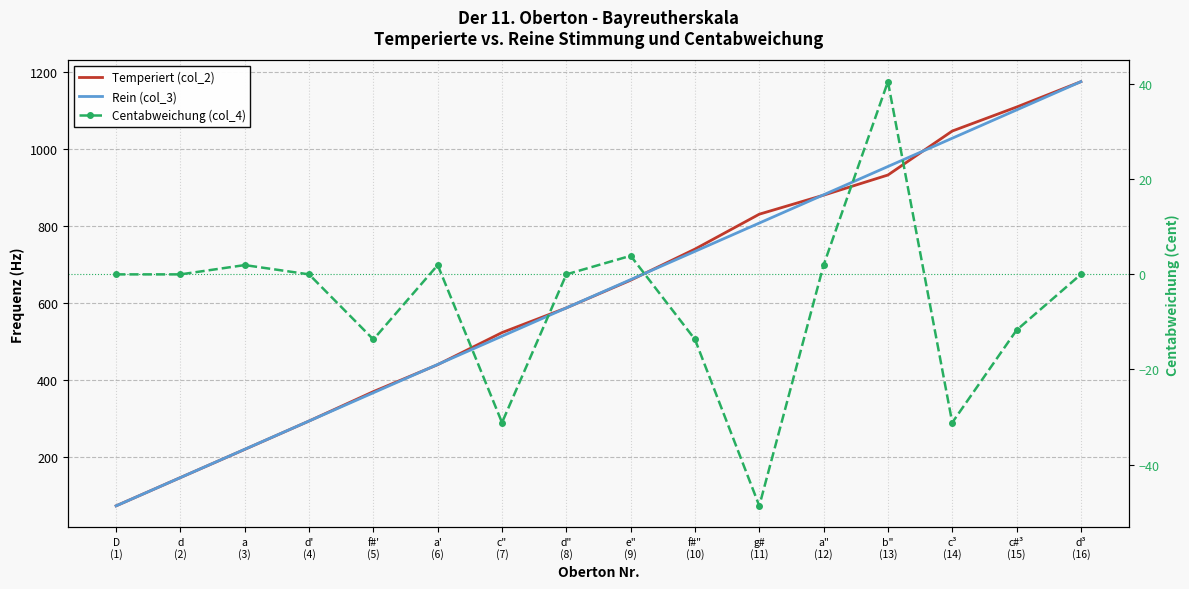

True or false: Temperiert (col_2) and Centabweichung (col_4) cross at least once.

False